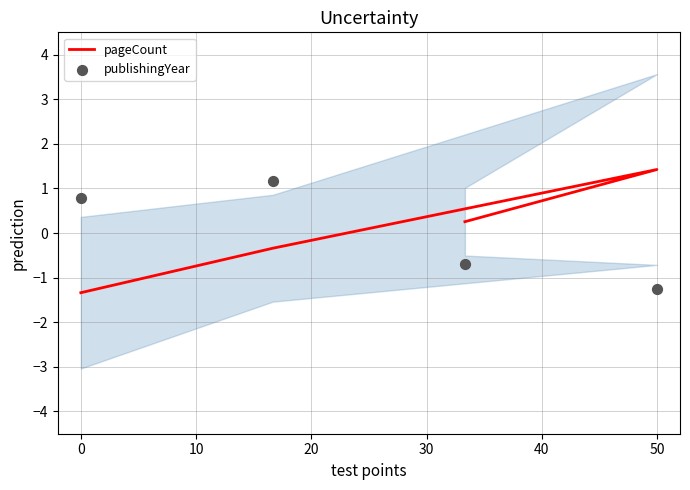

Which series has the largest Y range (max minus min)?

pageCount